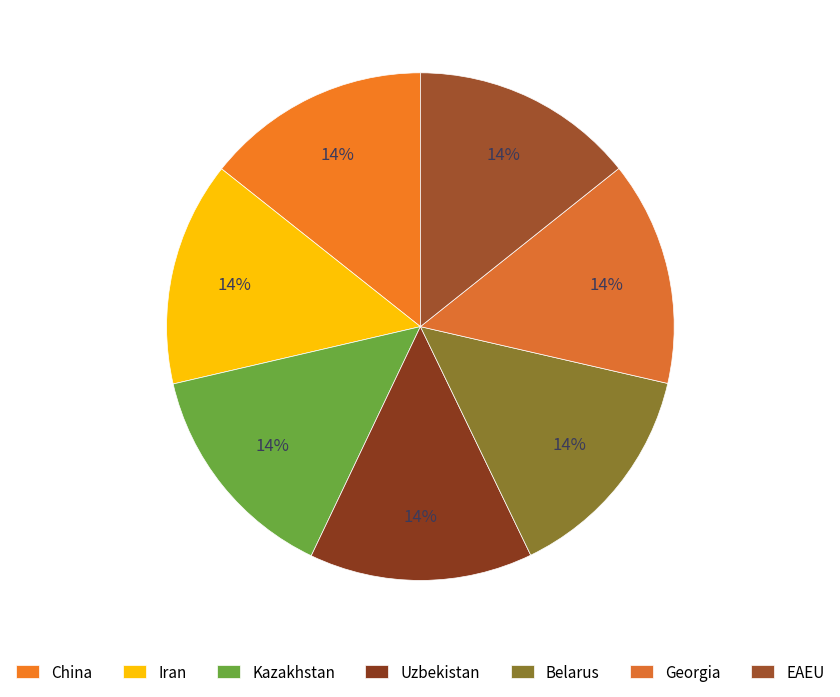

To the nearest percent, what percentage of the pie is Georgia?

14%